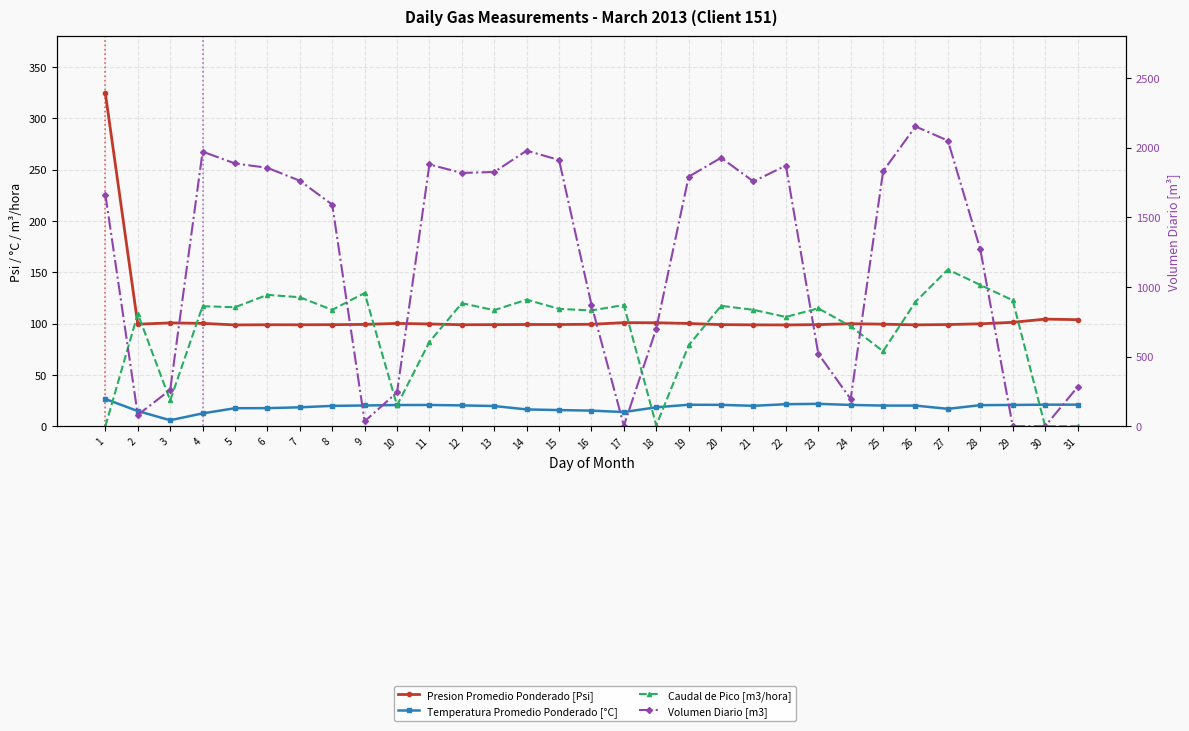

Is it true that Temperatura Promedio Ponderado [°C] equals 21.8 at 23?

True